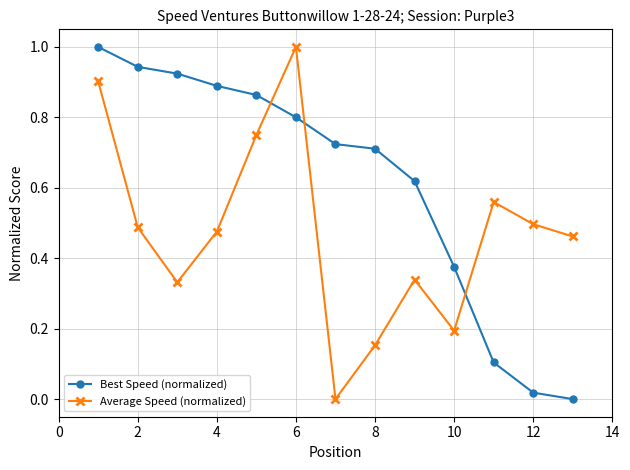

What is the greatest value displayed?

1.0